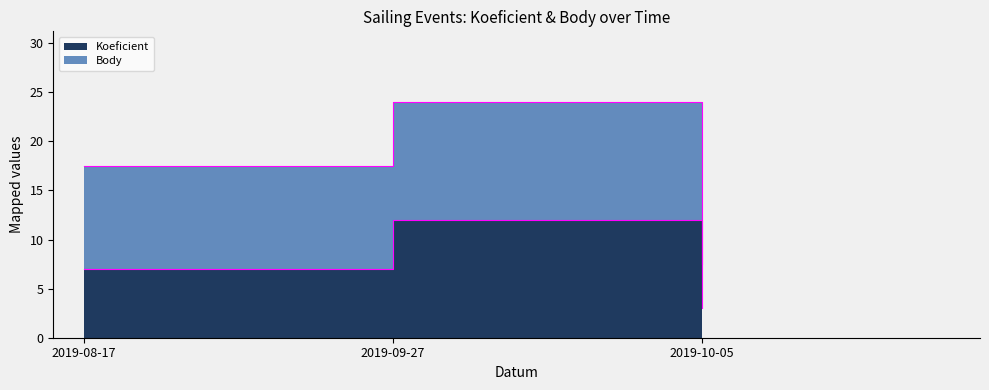

What is the difference between the maximum and minimum values?

9